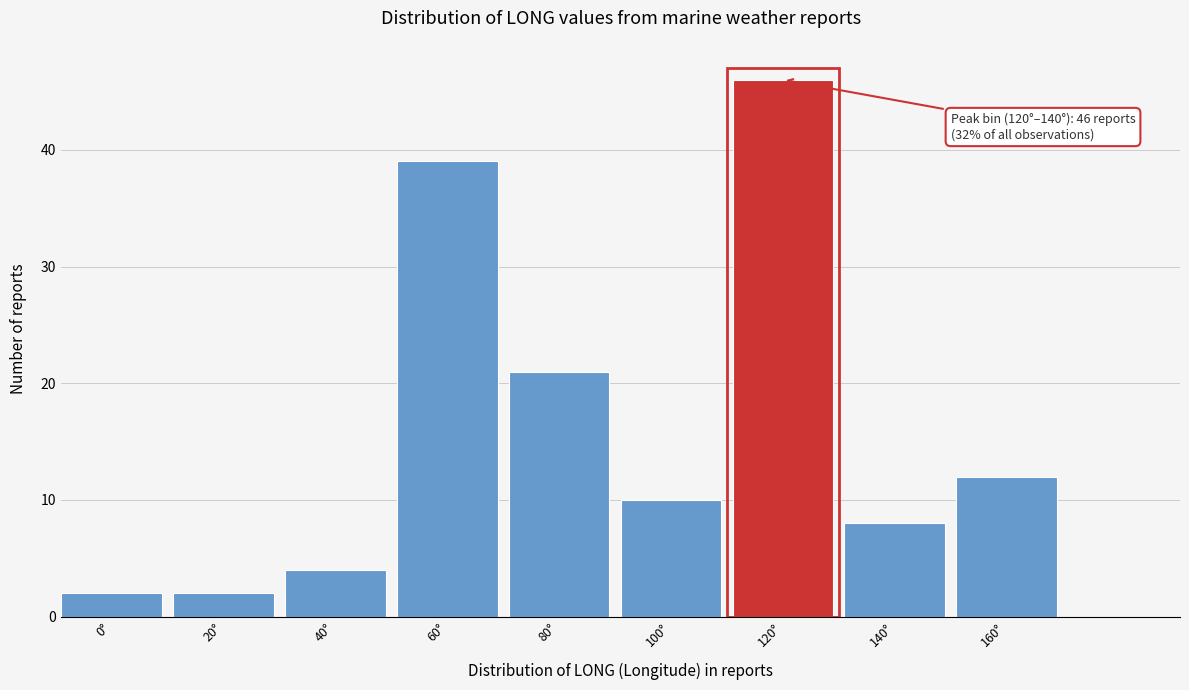

Reading right to left, list all the values displayed in this chart.

12	8	46	10	21	39	4	2	2